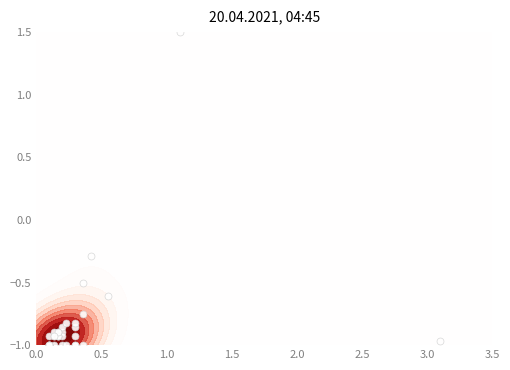

Reading left to right, transcribe all the data shown in this chart.

-0.6	-0.9	-0.9	-0.9	-0.9	-0.9	-0.9	-0.9	-0.9	-0.9	-0.8	-0.5	-1.0	-1.0	-1.0	-1.0	-1.0	-0.8	-1.0	-1.0	-0.9	-0.8	-0.9	-0.9	-0.9	-0.9	-1.0	1.5	-1.0	-1.0	-1.0	-0.3	-1.0